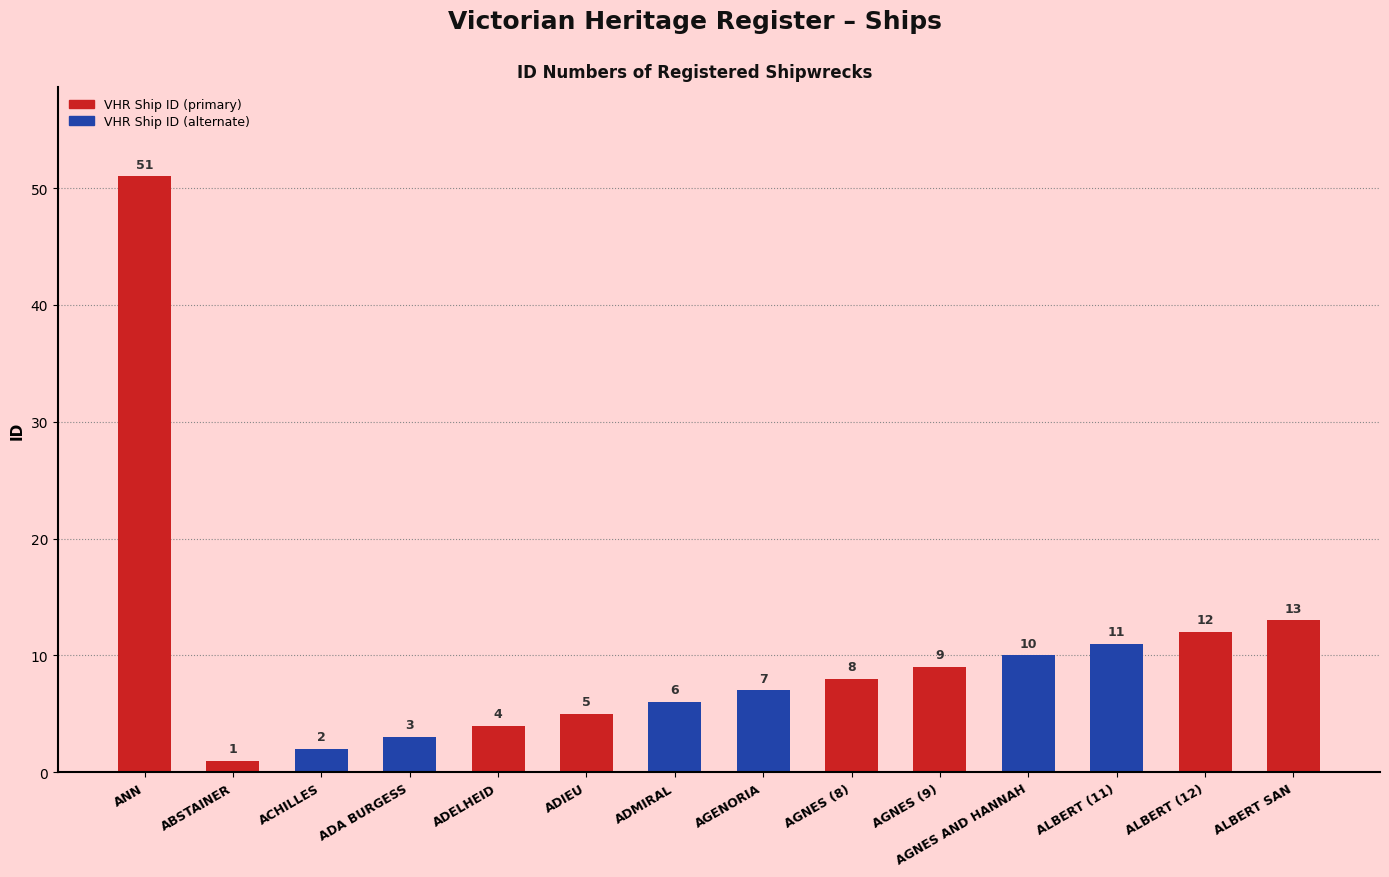

True or false: the data shows 15 at AGNES AND HANNAH.

False